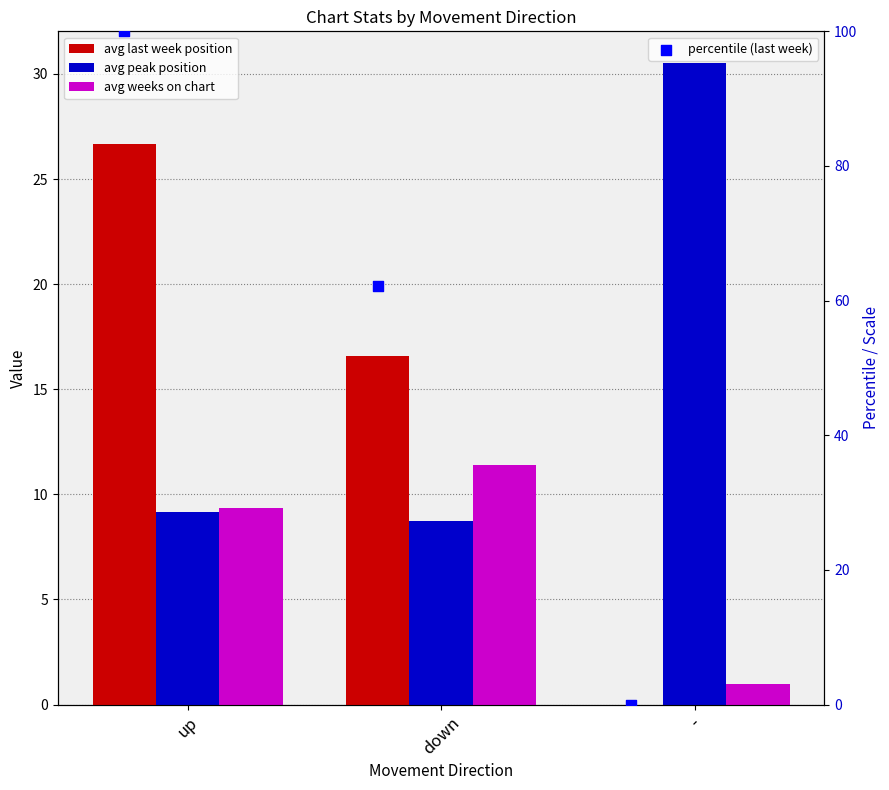

What is the total value across all series at down?

98.9